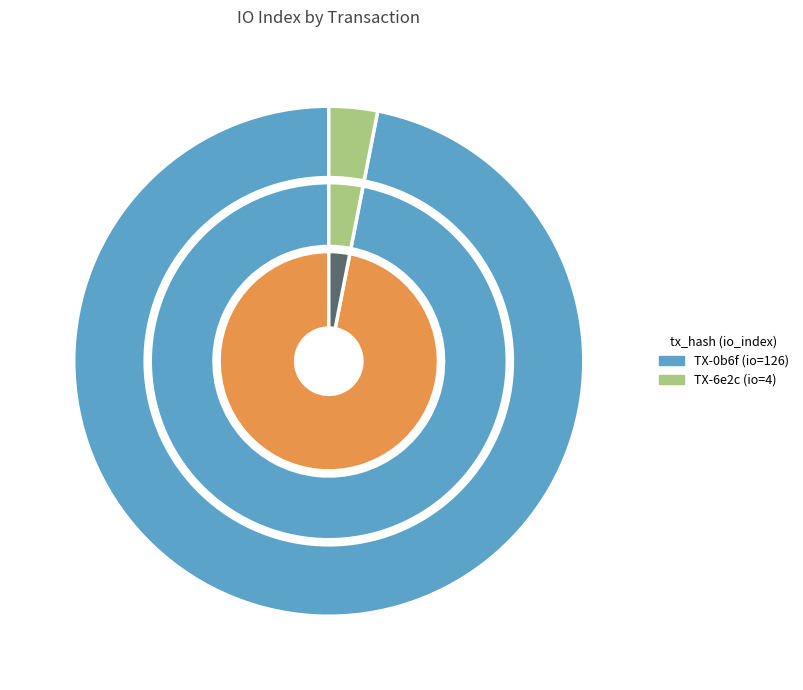

To the nearest percent, what portion does 1 represent?

3%